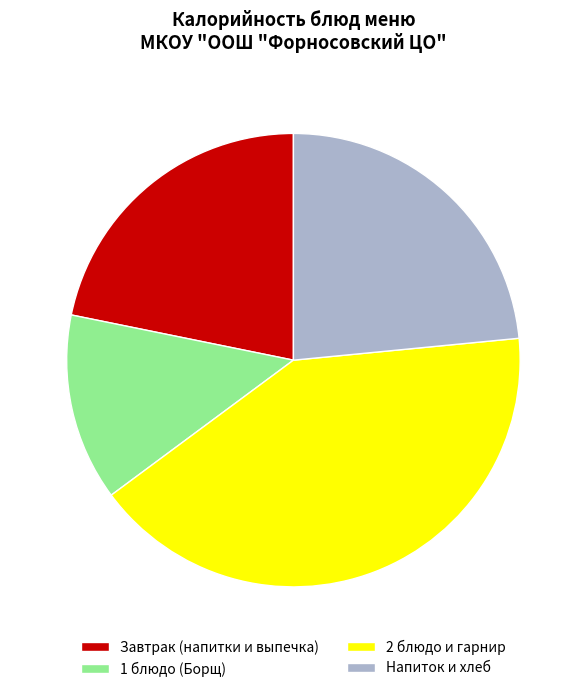

Which category has the smallest portion of the pie?

1 блюдо (Борщ)